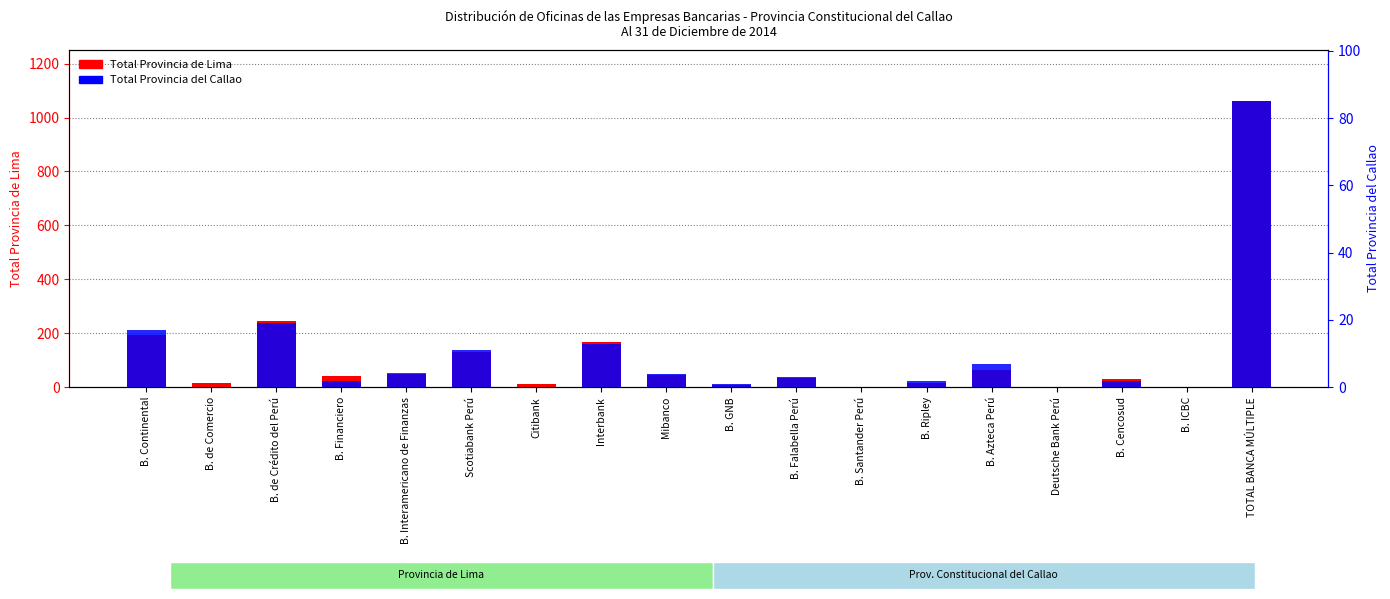

Which category has the highest value in the Total Provincia del Callao series?

TOTAL BANCA MÚLTIPLE